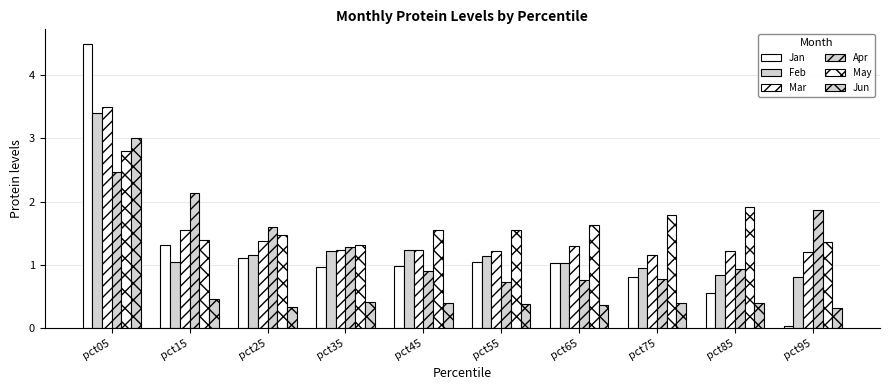

How many values in the Feb series are below 1?

3